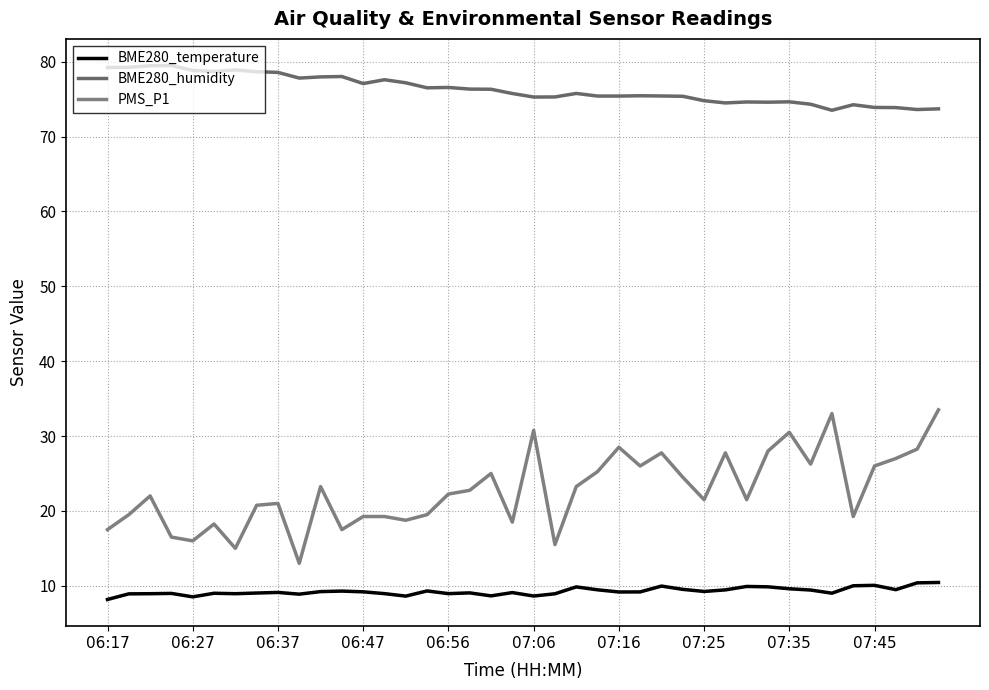

What are all the series names shown in the legend?

BME280_temperature, BME280_humidity, PMS_P1